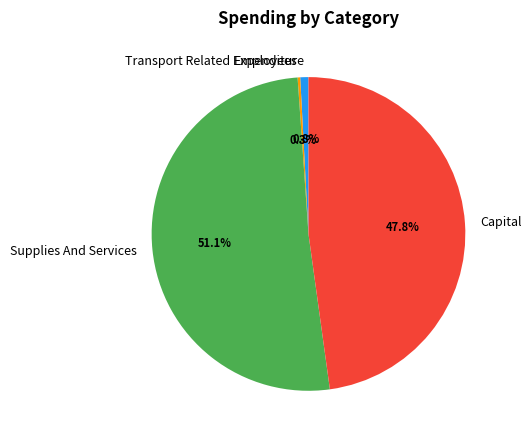

What percentage is NOT represented by Capital?

52.2%